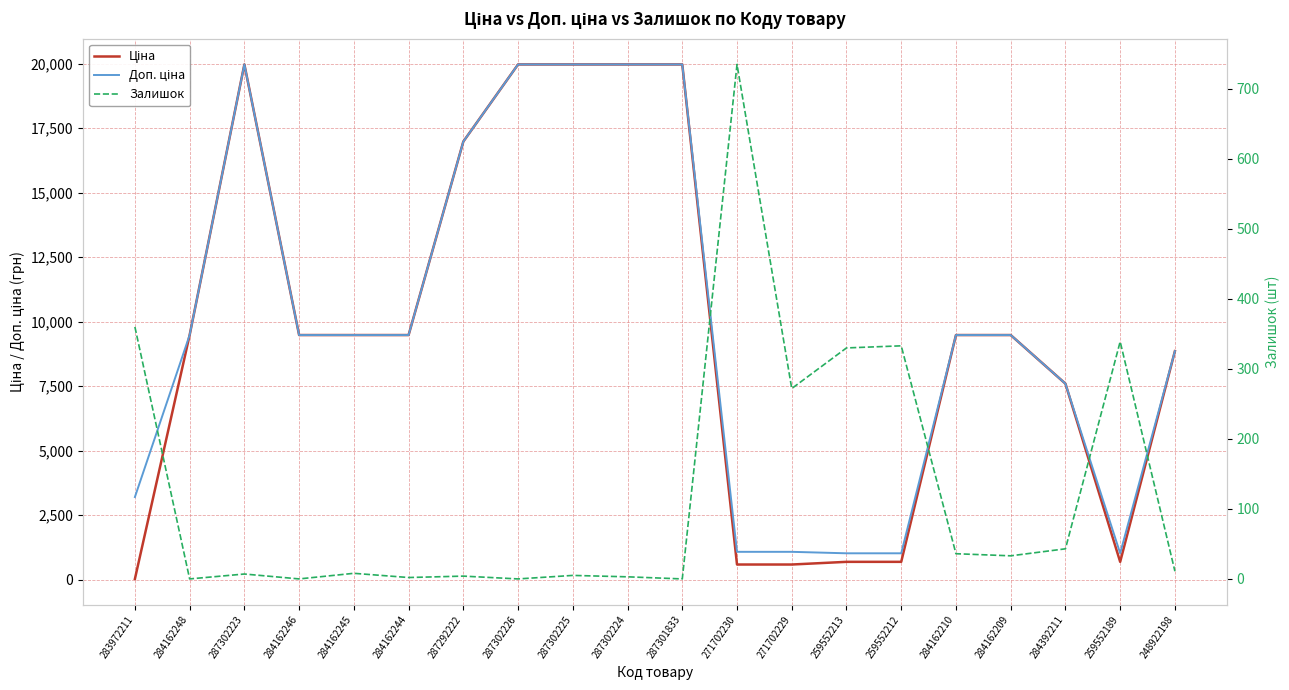

Where is the first local minimum for Ціна?

259552189